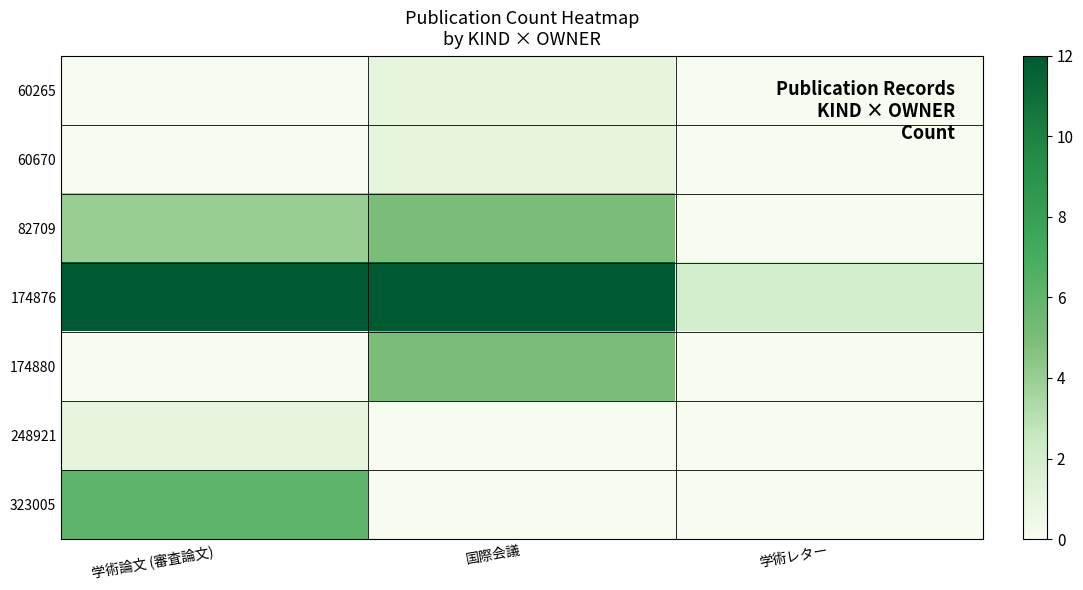

Which series has the largest total across all categories?

174876